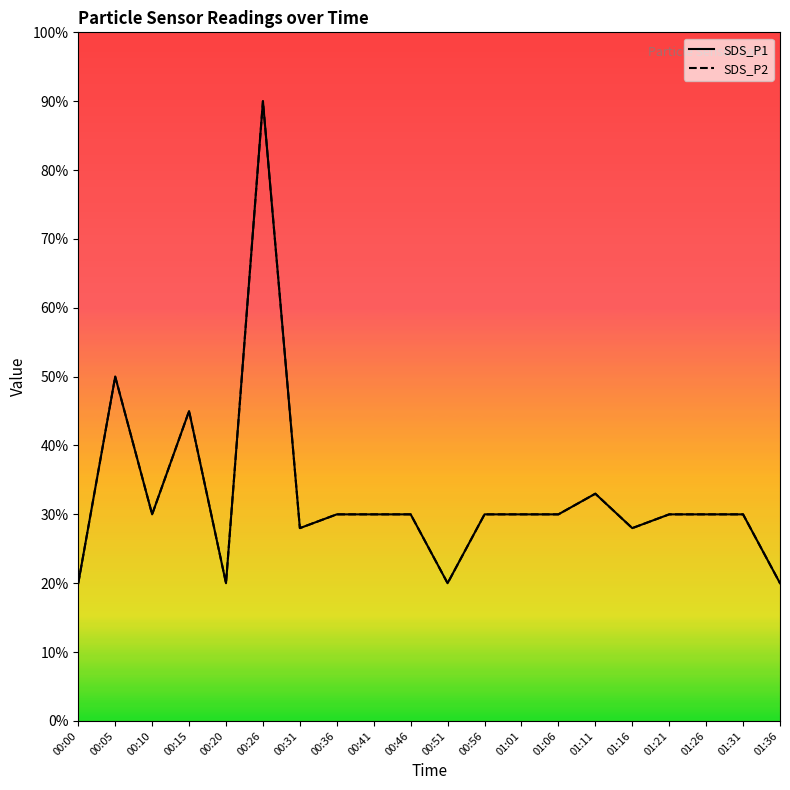

What is the sum of the SDS_P1 values at 00:41 and 00:36?

0.6